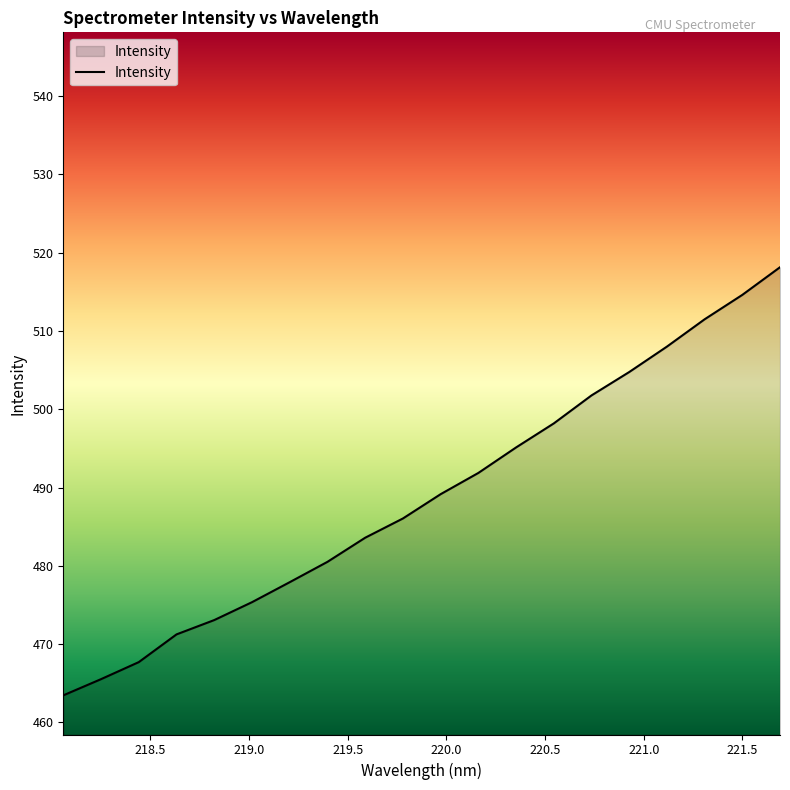

What is the sum of all values?

9777.5